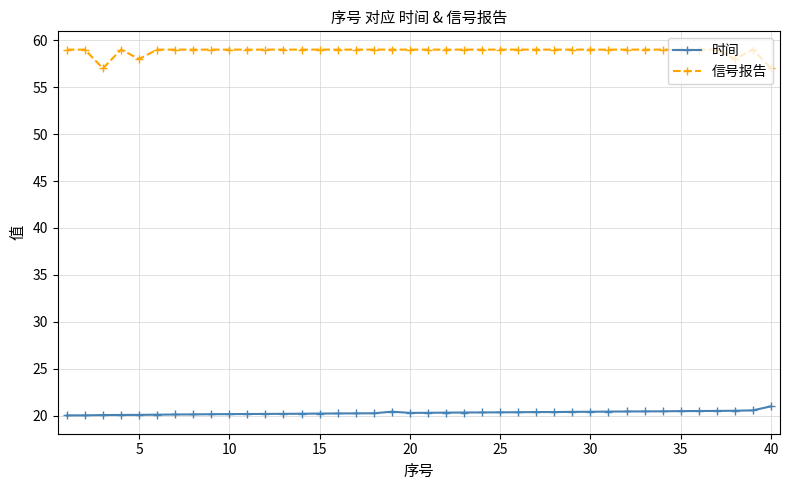

Is this an area chart (filled region under the line)?

No